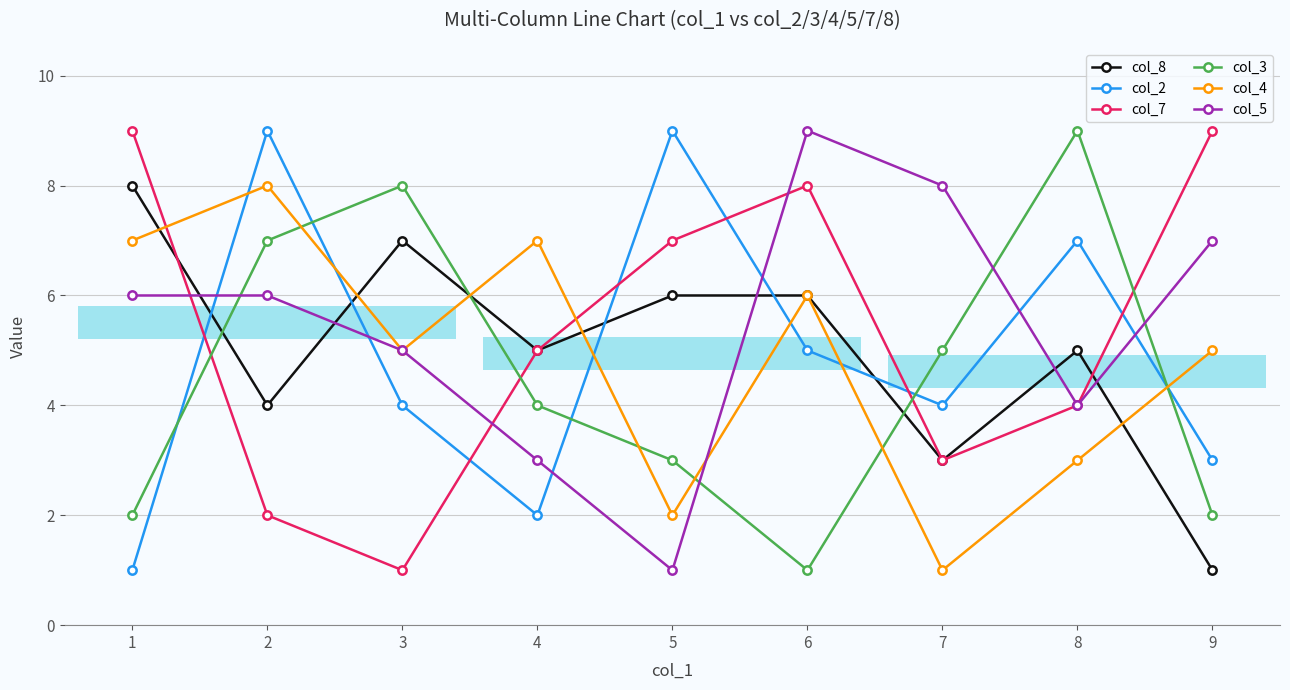

How many values in the col_8 series are below 5?

3